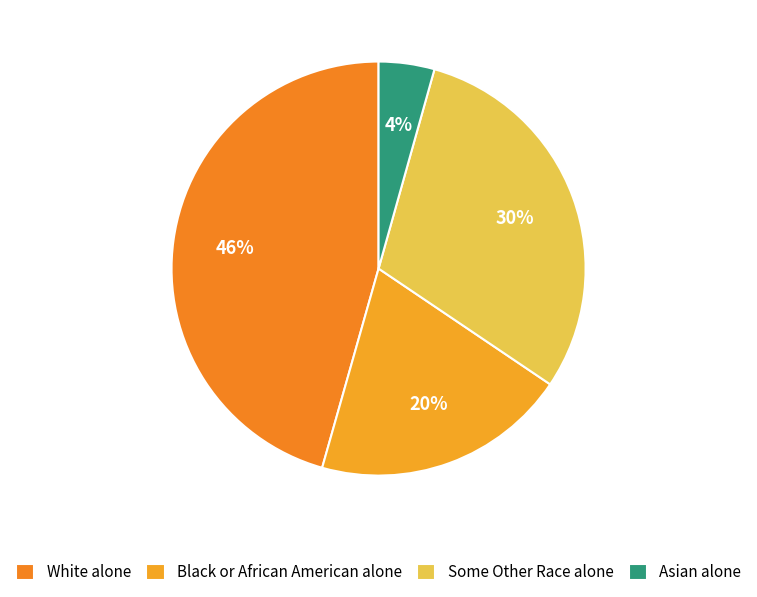

How many segments does this pie chart have?

4